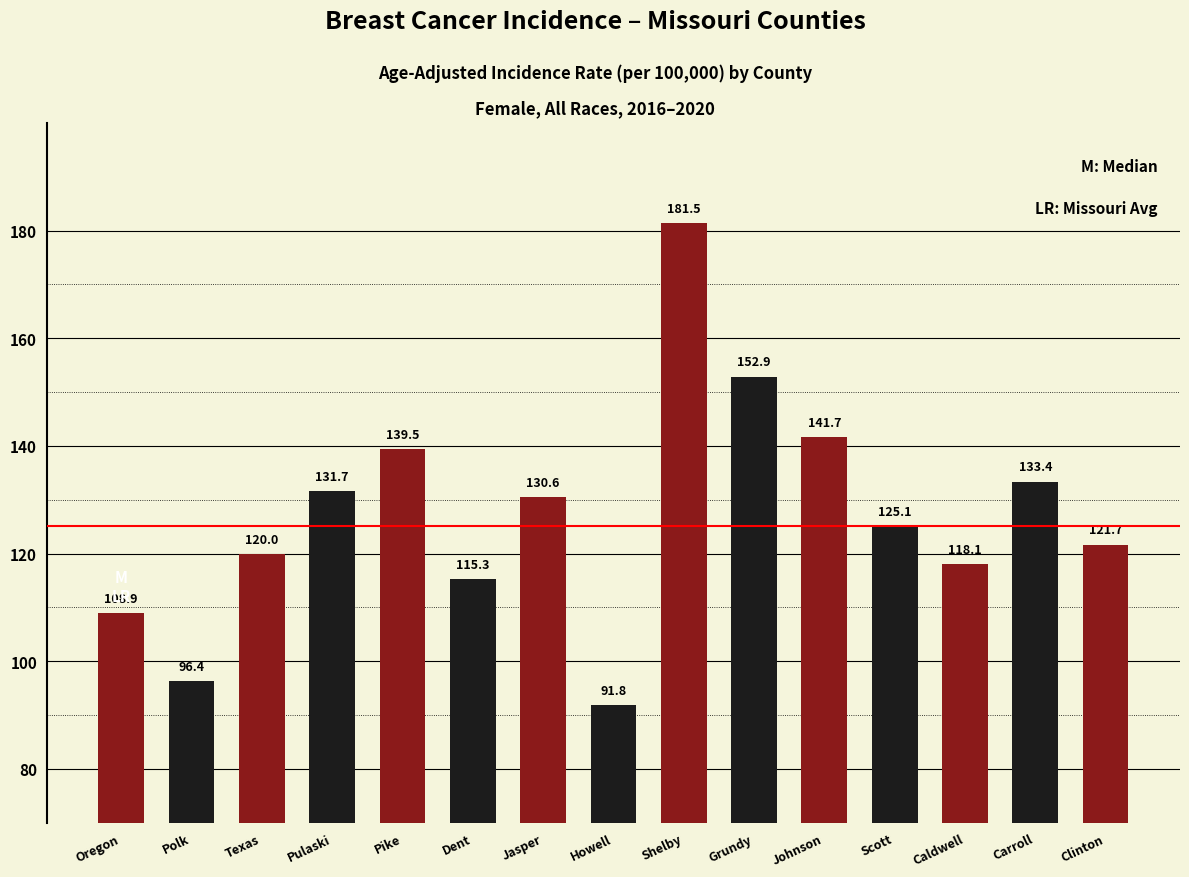

Reading left to right, extract all data points from this chart.

Oregon=108.9	Polk=96.4	Texas=120.0	Pulaski=131.7	Pike=139.5	Dent=115.3	Jasper=130.6	Howell=91.8	Shelby=181.5	Grundy=152.9	Johnson=141.7	Scott=125.1	Caldwell=118.1	Carroll=133.4	Clinton=121.7